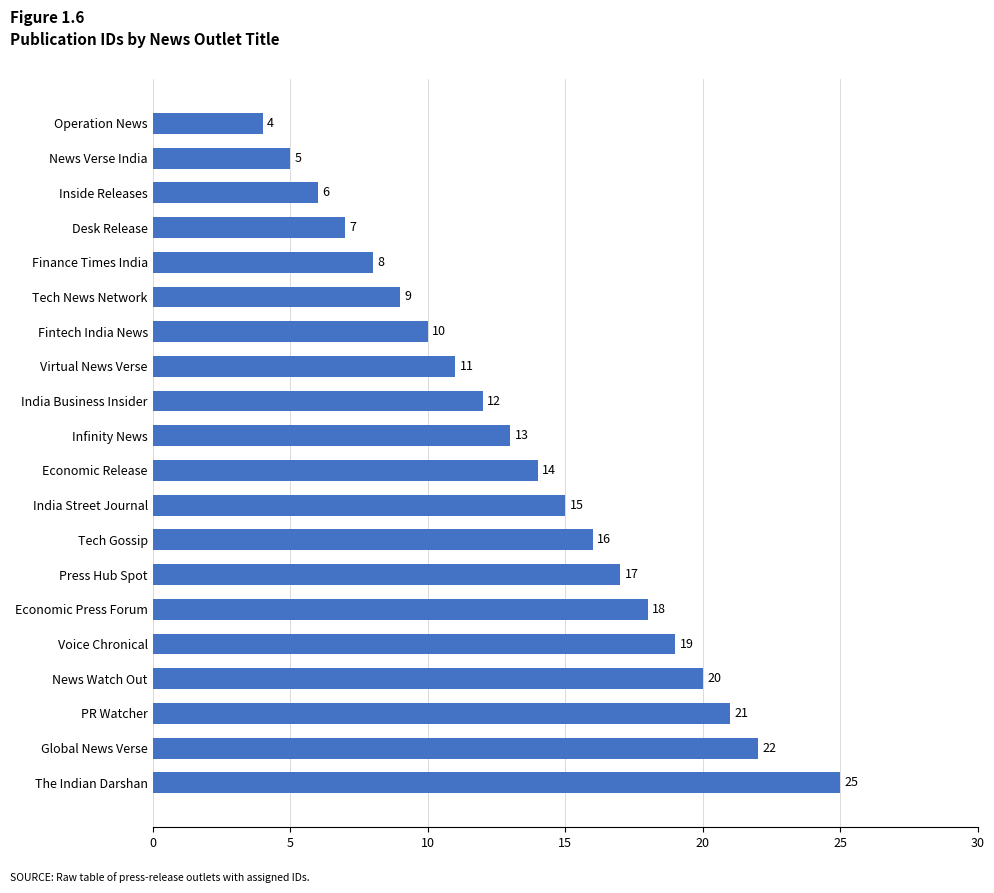

What is the greatest value displayed?

25